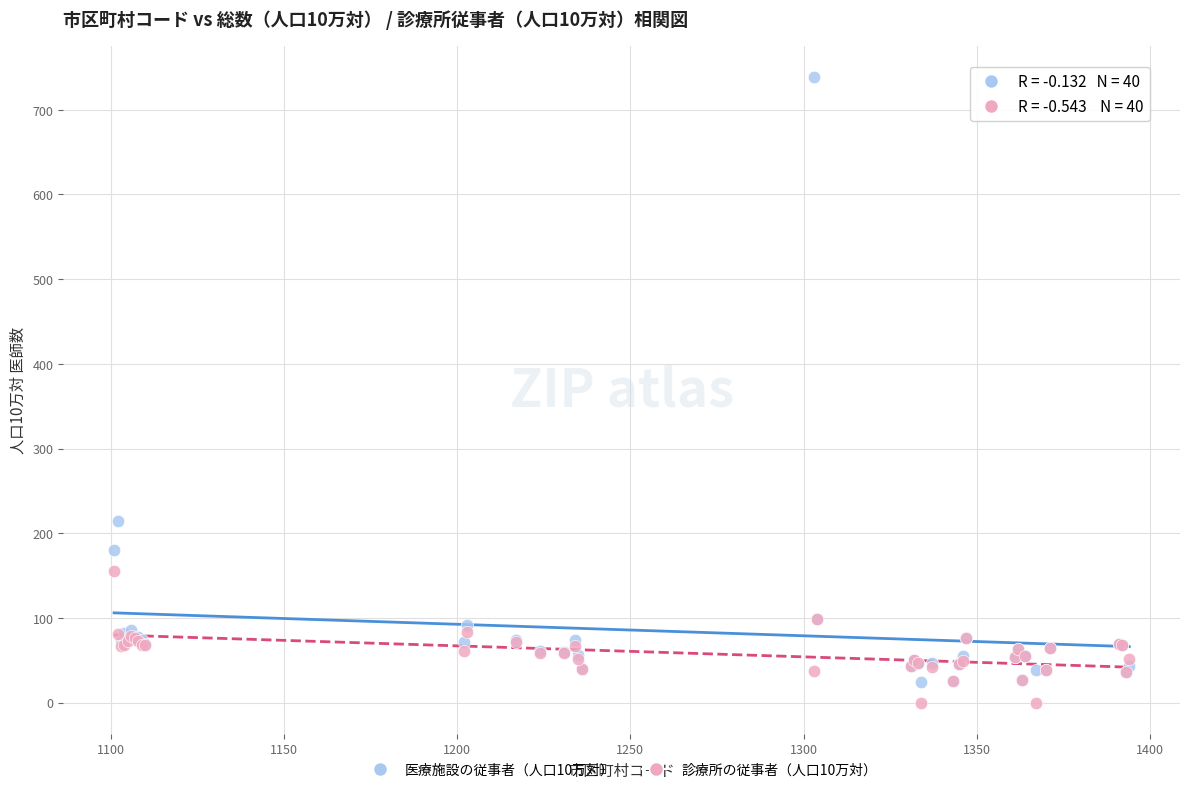

What is the X range (max minus min) for the scatter plot?

293.0